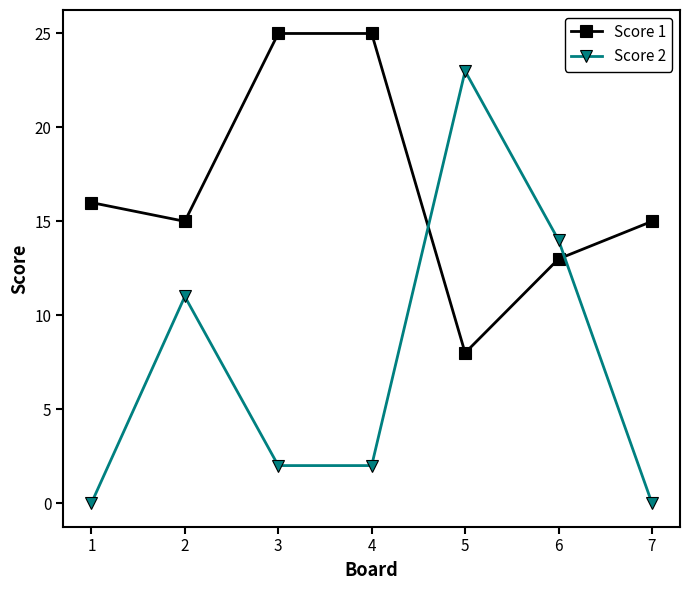

What is the maximum value shown in the chart?

25